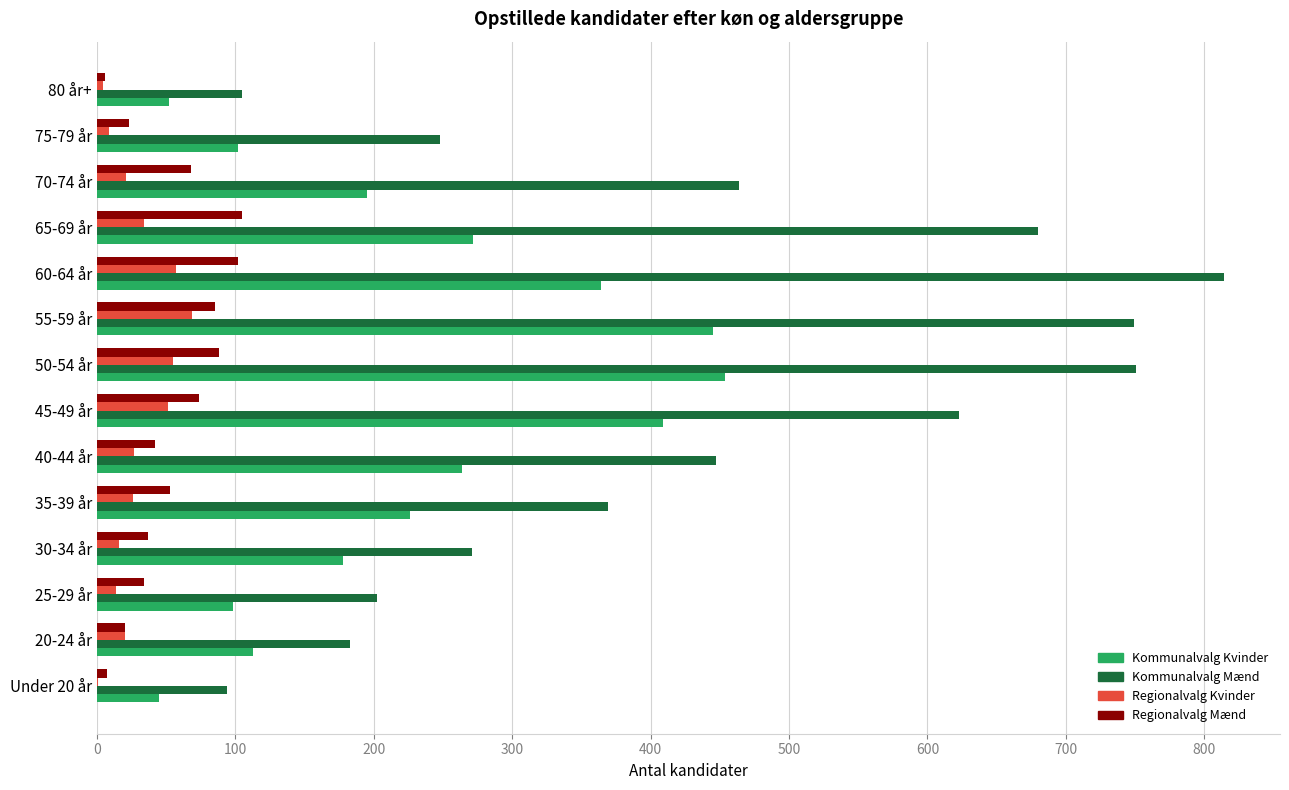

Which series changed the most between 20-24 år and 80 år+?

Kommunalvalg Mænd